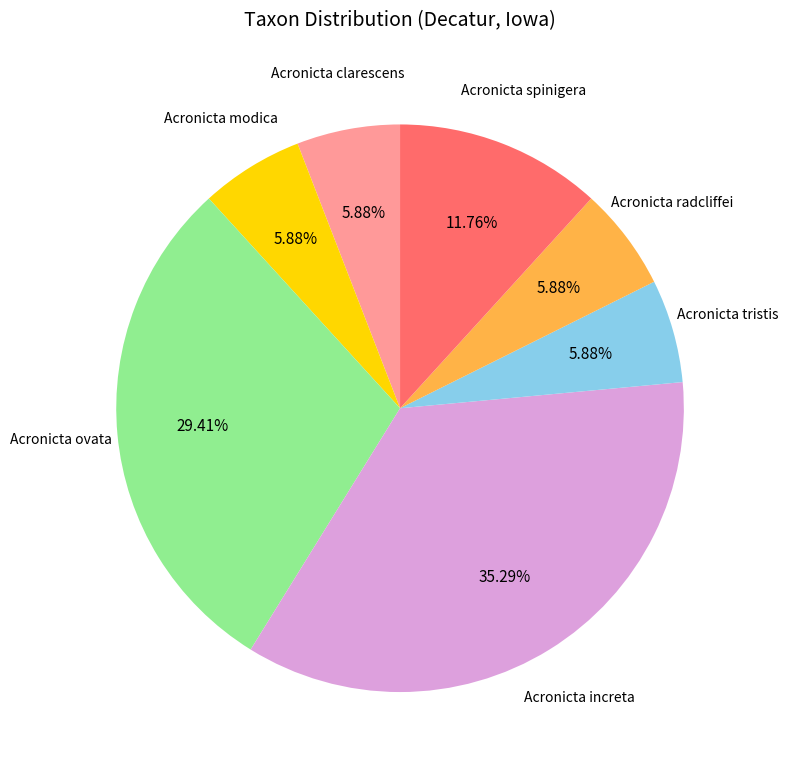

Is there a majority slice in this chart?

No